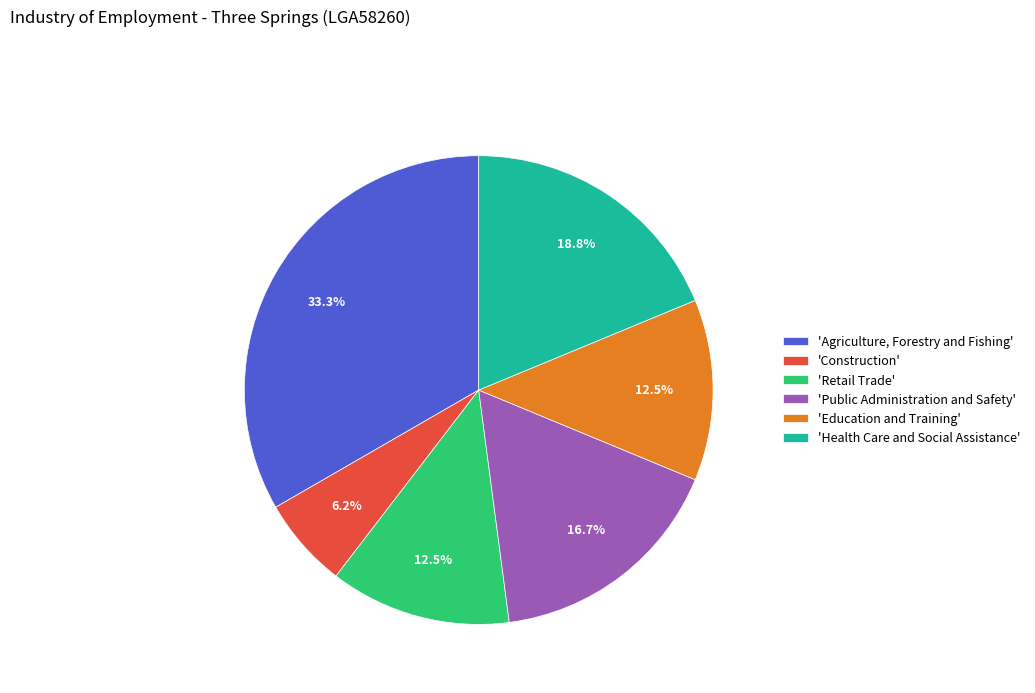

Which slice is the smallest?

'Construction'